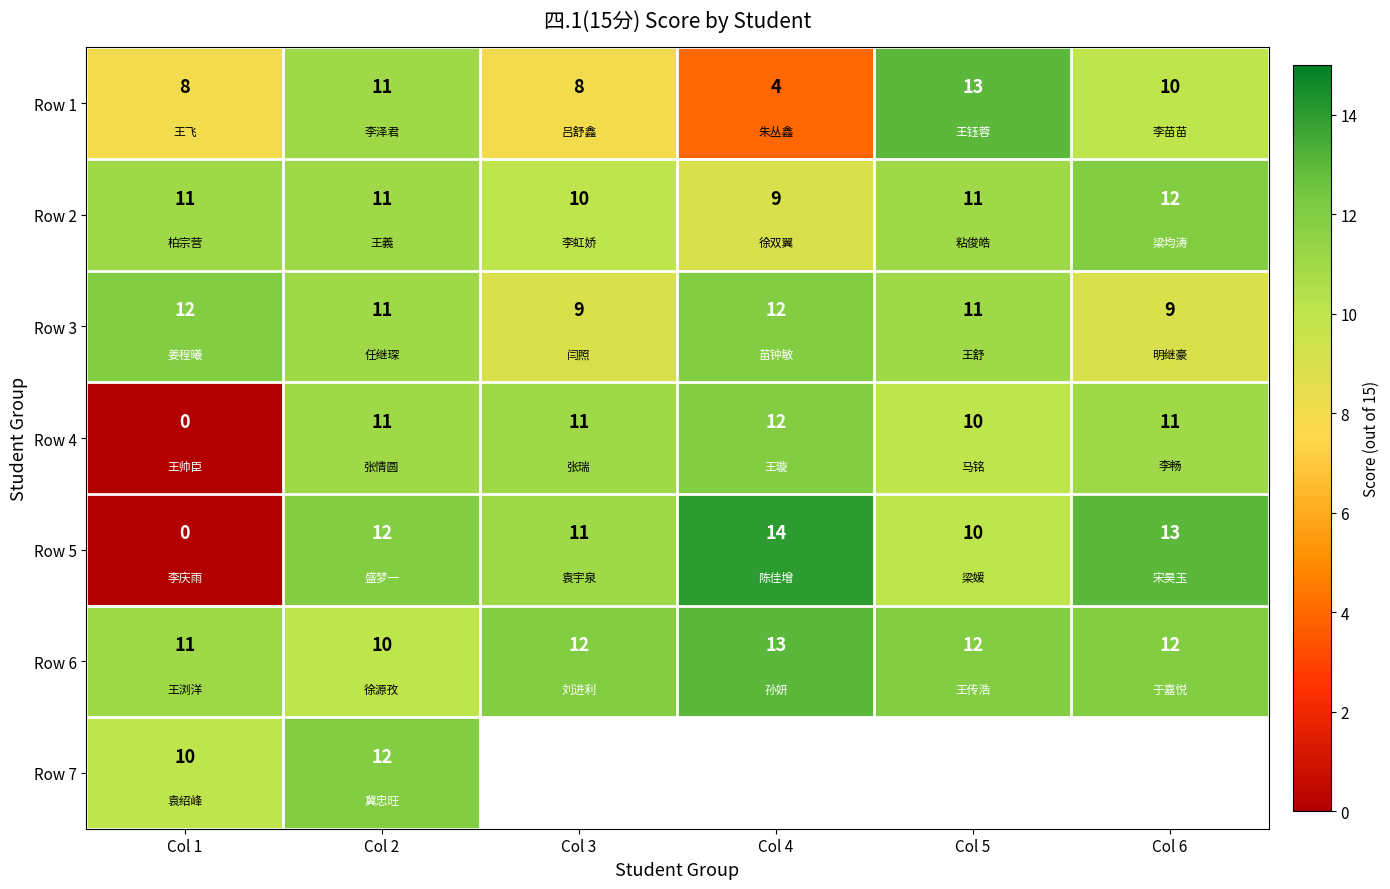

At how many categories does at least one series exceed 7?

6